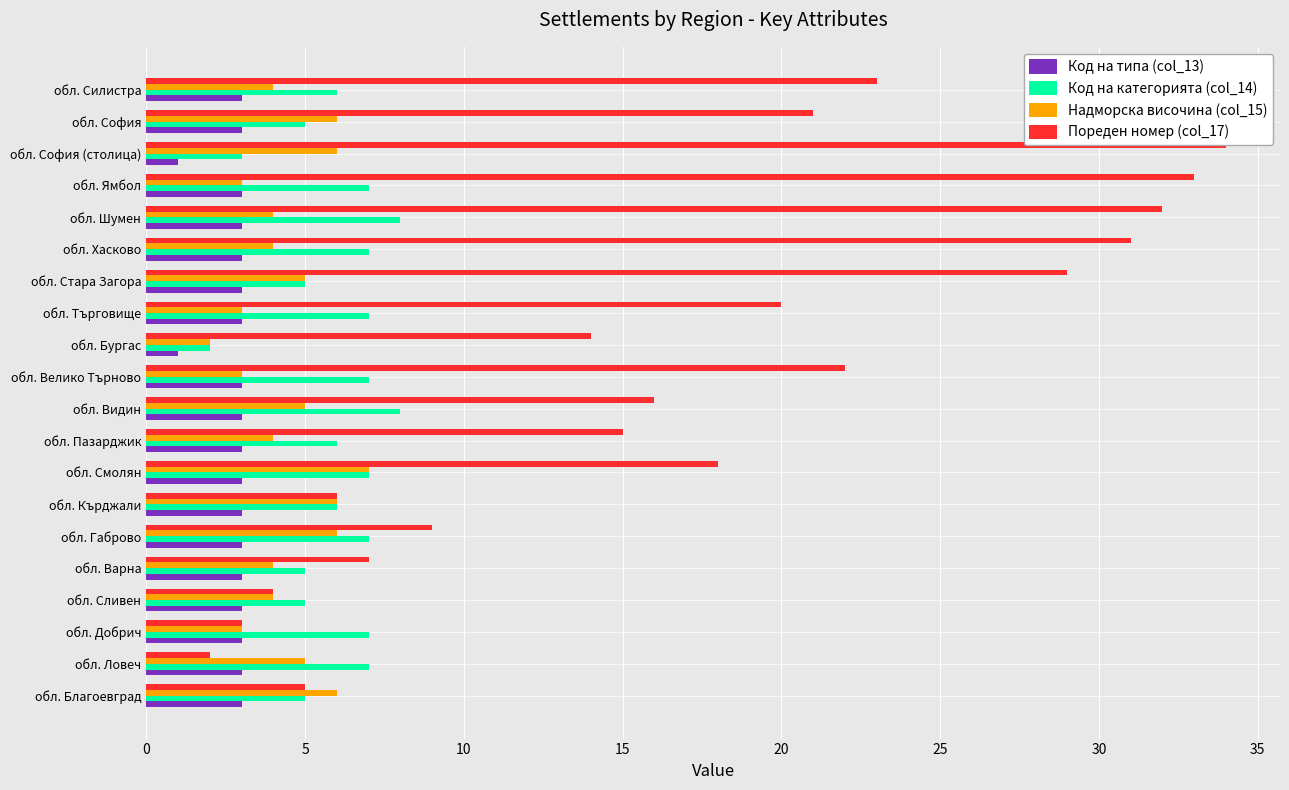

What is the sum of the Надморска височина (col_15) values at обл. Варна and обл. Благоевград?

10